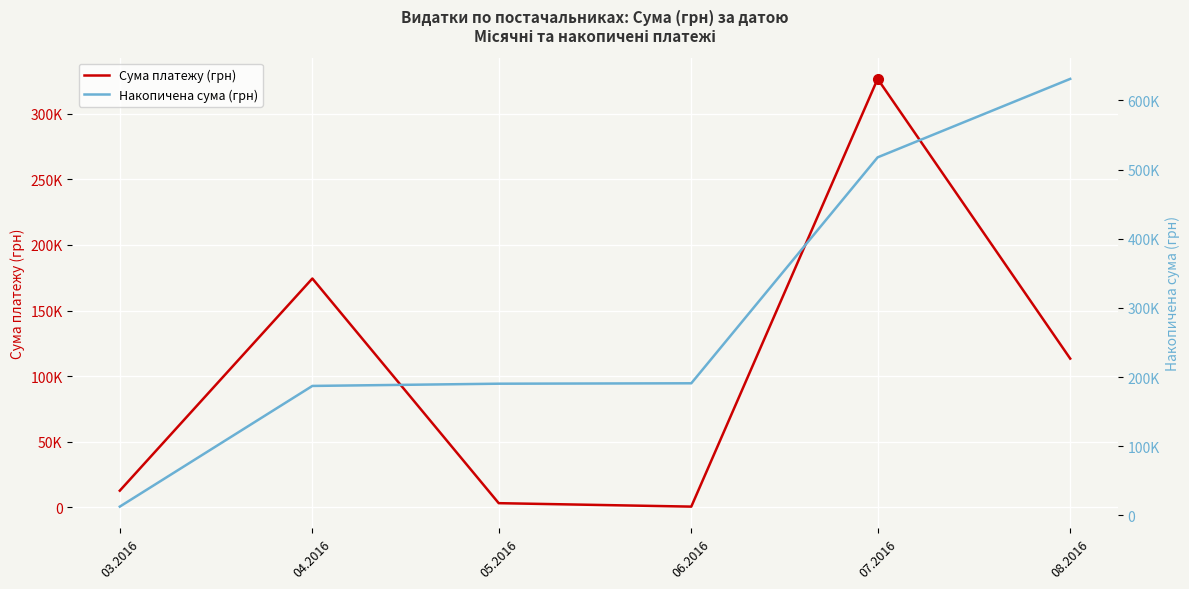

Is the value of Накопичена сума (грн) at 04.2016 greater than the value of Сума платежу (грн) at 06.2016?

Yes